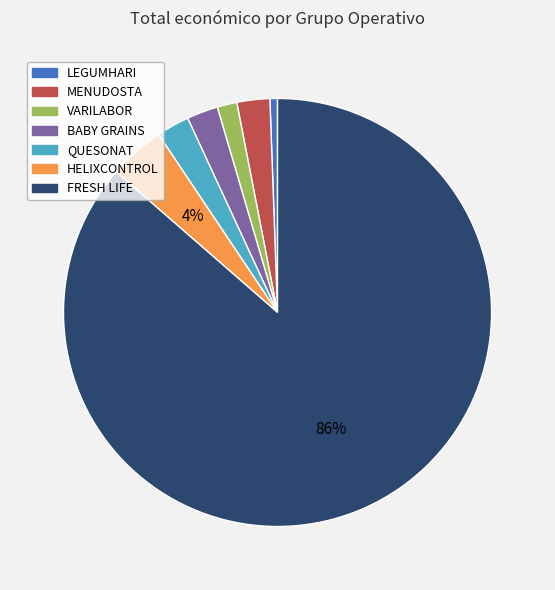

Is it true that MENUDOSTA is 2% of the pie?

True